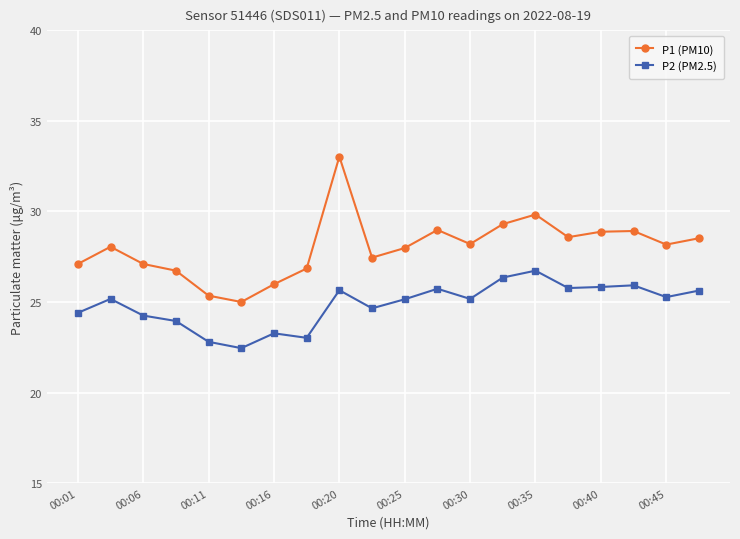

What is the value of the P1 (PM10) point at the 20th from the left?

28.5